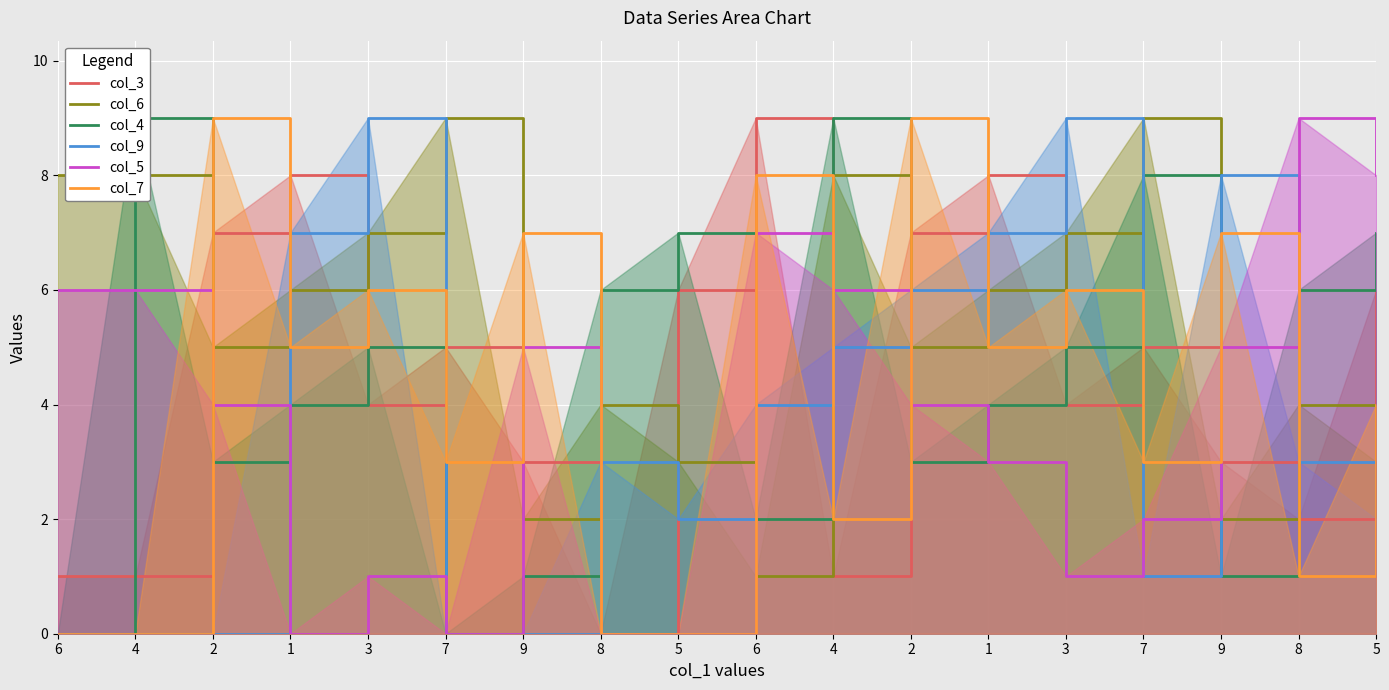

What is the difference between the highest and lowest values at 4?

9